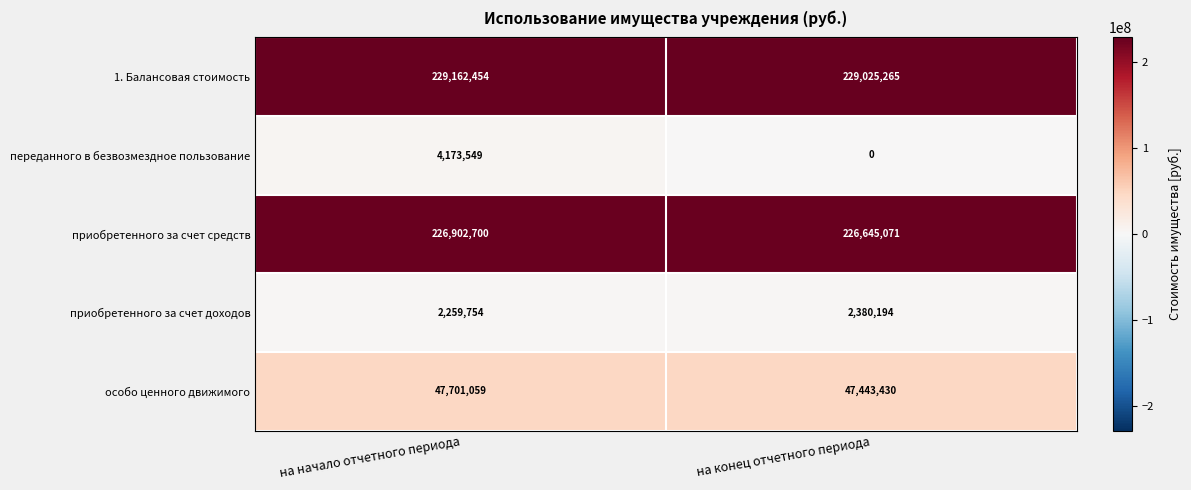

What is the greatest value displayed?

229162454